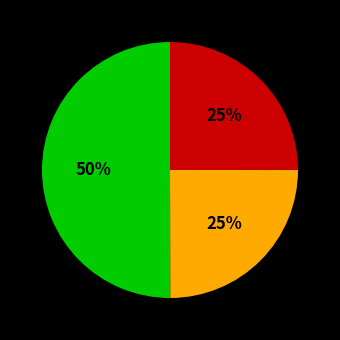

To the nearest percent, what is the average slice percentage?

33%